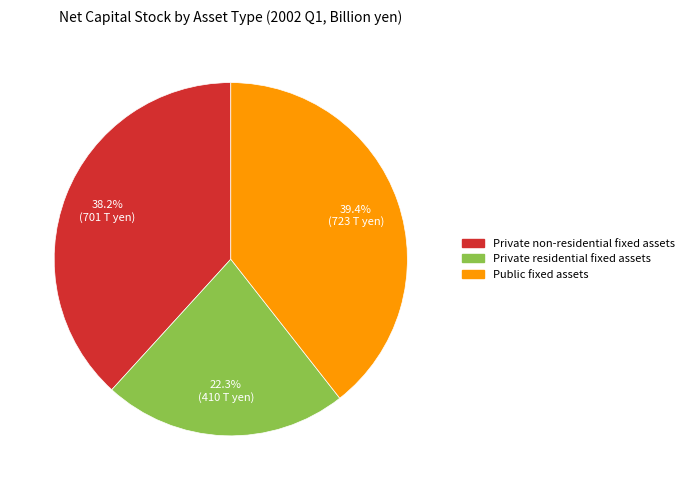

Rank the categories by value from highest to lowest.

Public fixed assets, Private non-residential fixed assets, Private residential fixed assets